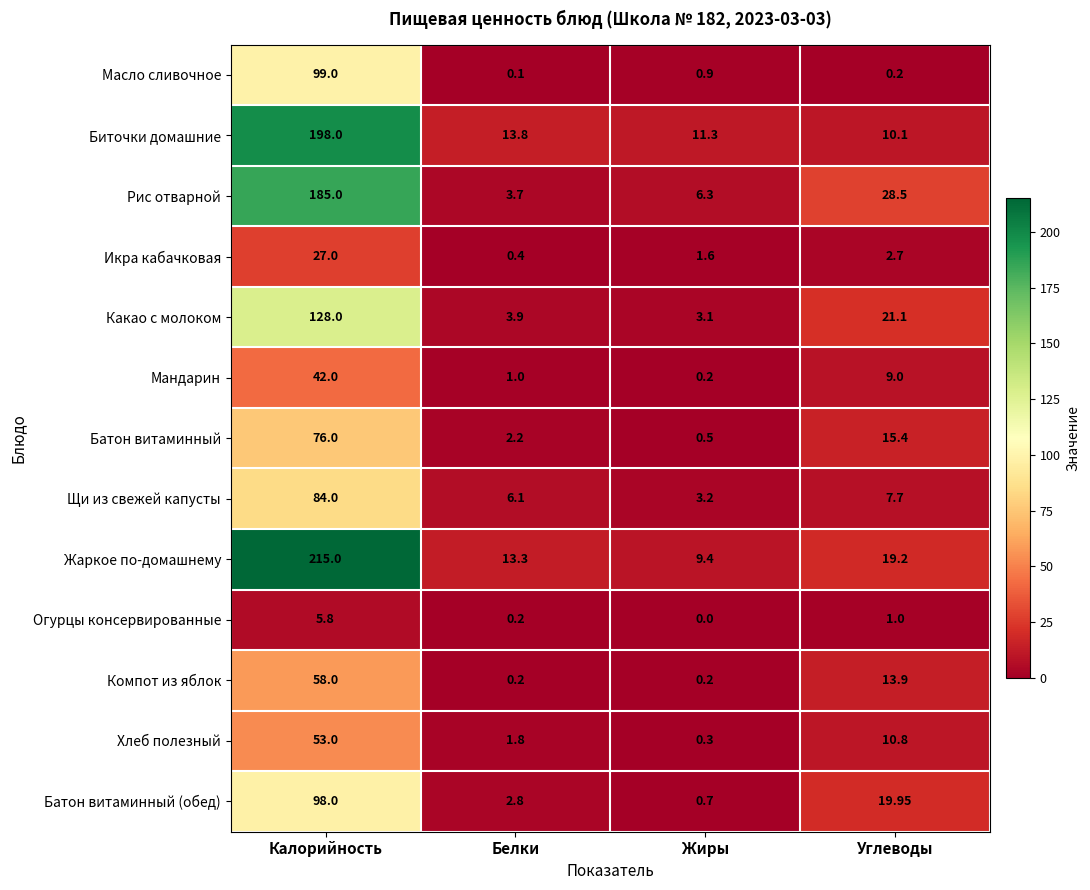

Which series has the widest spread of values?

Жаркое по-домашнему